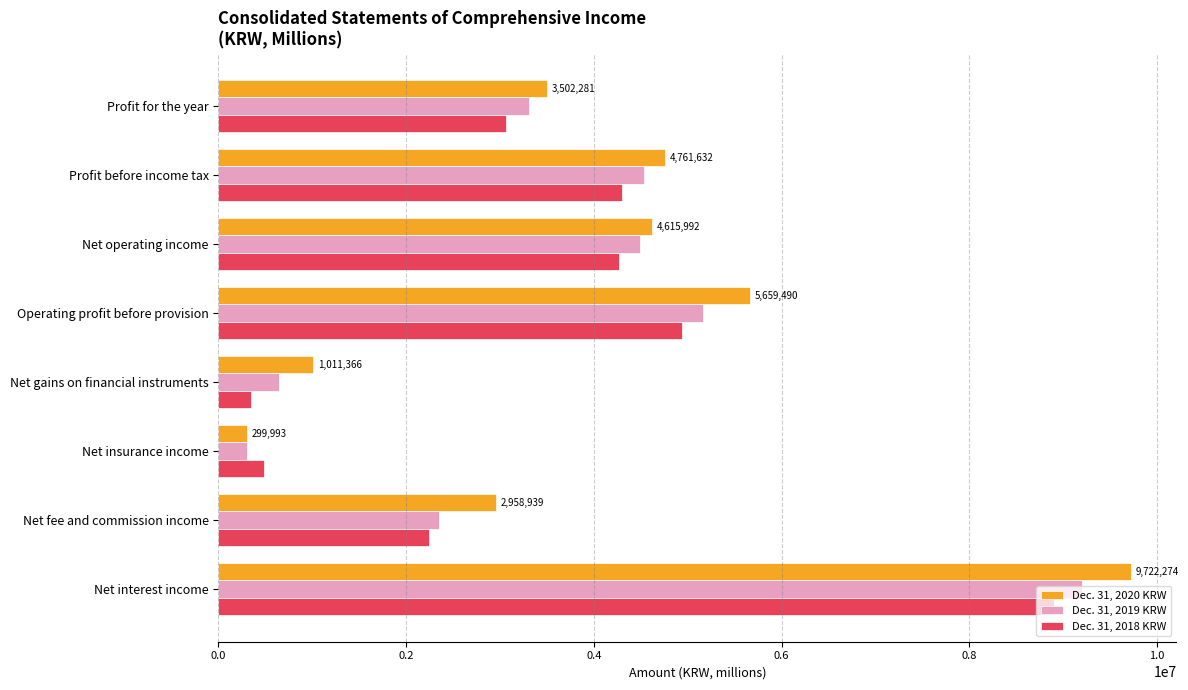

True or false: Dec. 31, 2018 KRW has a value of 6691270 at Net operating income.

False